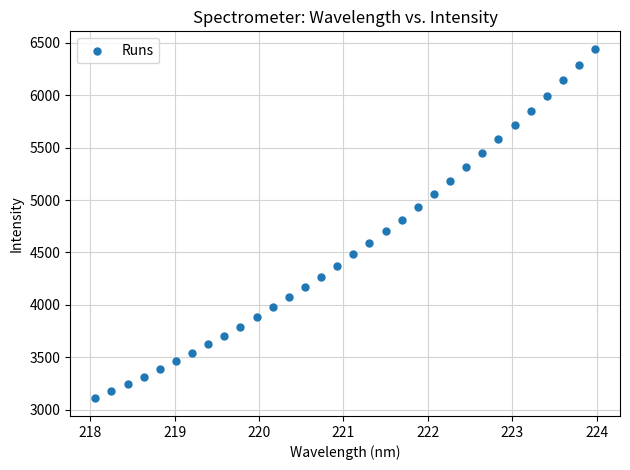

What is the range of Y values (max minus min)?

3336.7